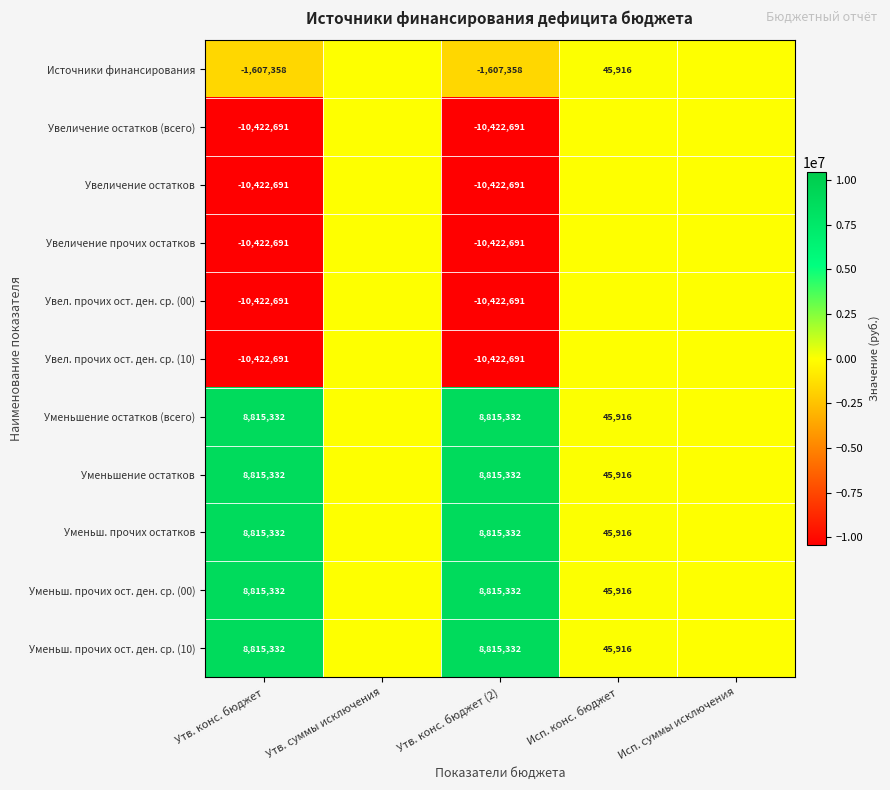

What is the difference between the Уменьш. прочих остатков values at Исп. конс. бюджет and Утв. конс. бюджет?

8769416